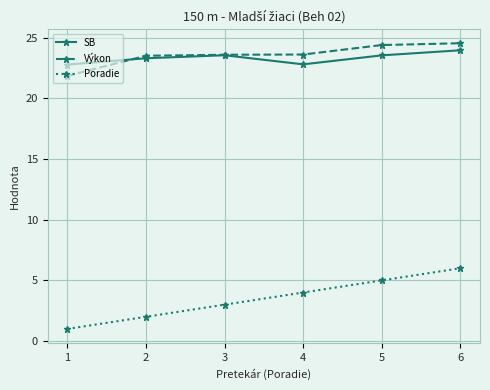

What is the value of the Poradie point at the 4th from the left?

4.0